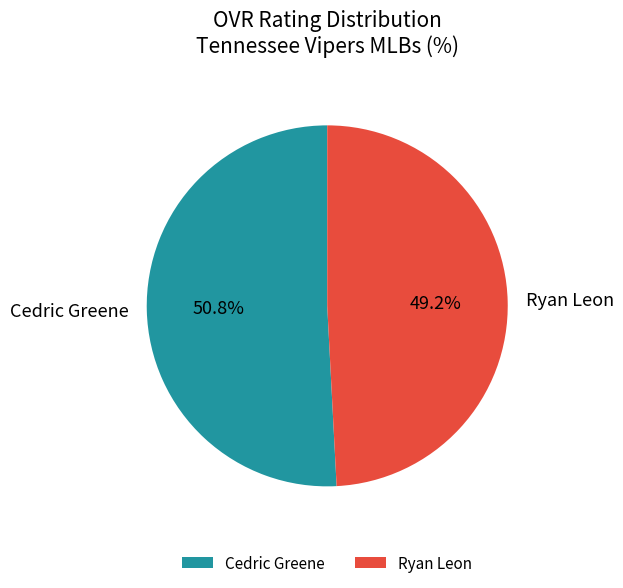

Between Ryan Leon and Cedric Greene, which is larger?

Cedric Greene